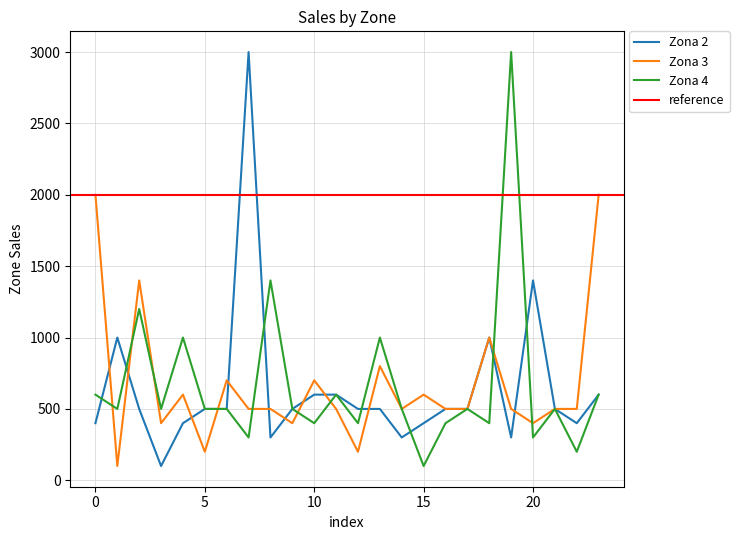

Is the value of Zona 3 at 23 greater than the value of Zona 4 at 8?

Yes